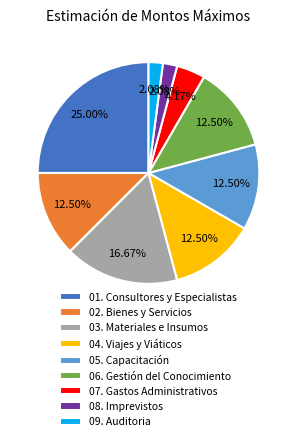

Which has a higher value, 09. Auditoria or 04. Viajes y Viáticos?

04. Viajes y Viáticos